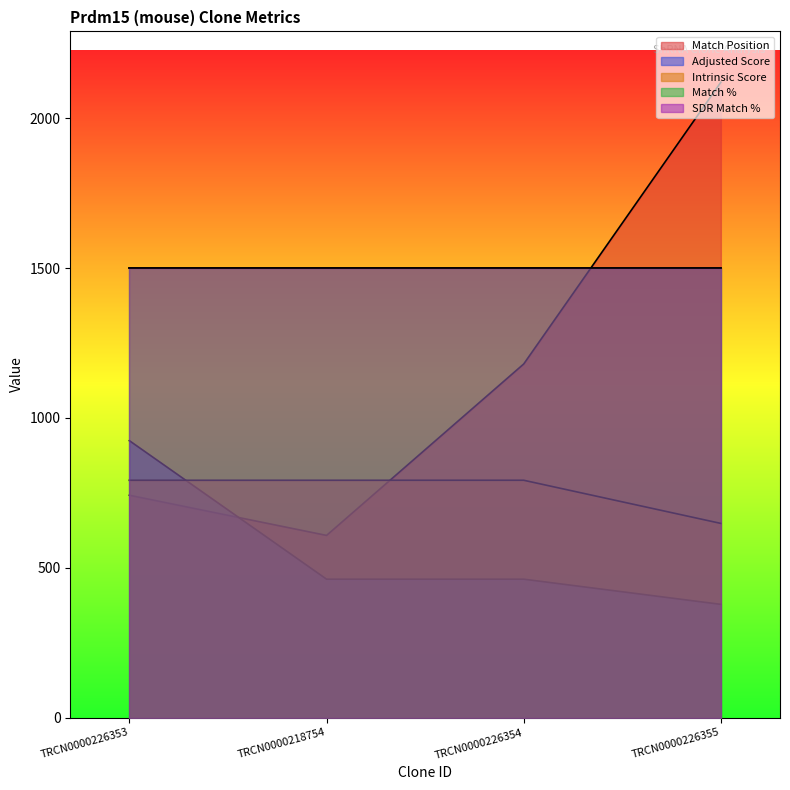

What is the sum of all Intrinsic Score values?

3024